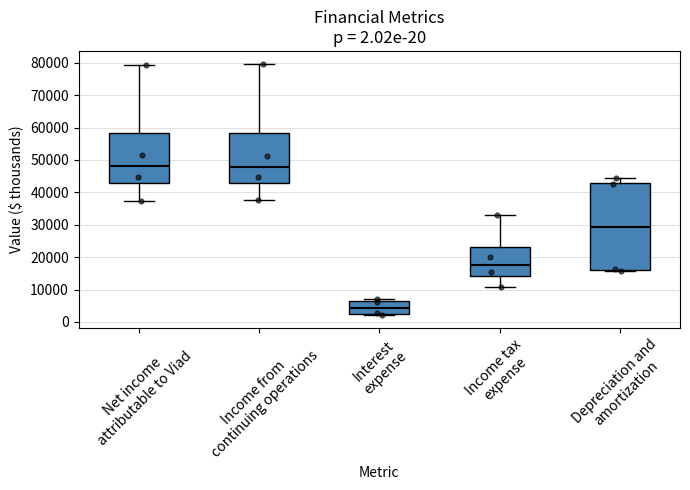

Reading left to right, transcribe this box plot: for each box, give where its median line is, the range the box spans, and where its two whiskers end, as read against the y-axis. The values are not printed on the chart, so give them approximately, as read against the axis.

Net income attributable to Viad: median 48000, box 43000 to 58000, whiskers 37000 to 79000
Income from continuing operations: median 48000, box 43000 to 58000, whiskers 38000 to 80000
Interest expense: median 4000, box 2000 to 6000, whiskers 2000 (just below the box's lower edge) to 7000
Income tax expense: median 18000, box 14000 to 23000, whiskers 11000 to 33000
Depreciation and amortization: median 29000, box 16000 to 43000, whiskers 16000 to 44000